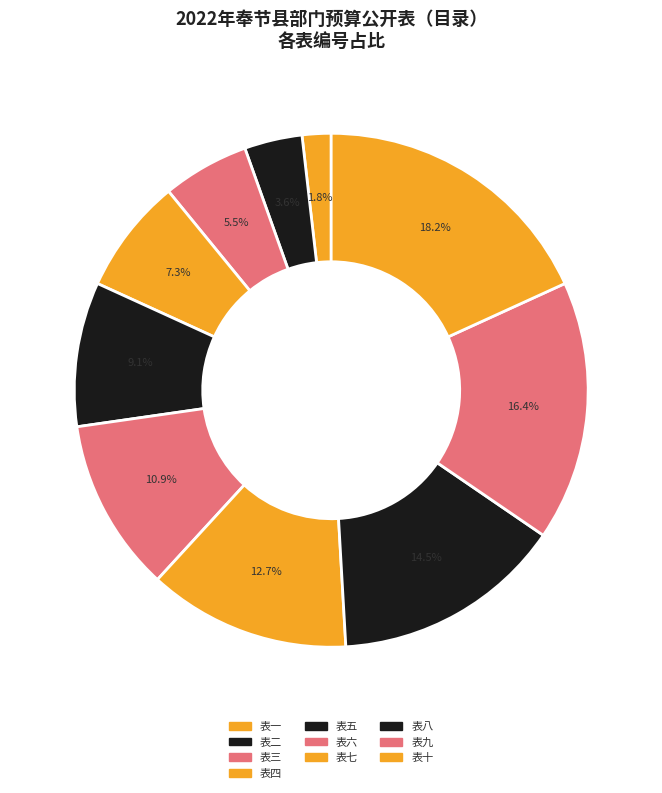

How many segments does this pie chart have?

10